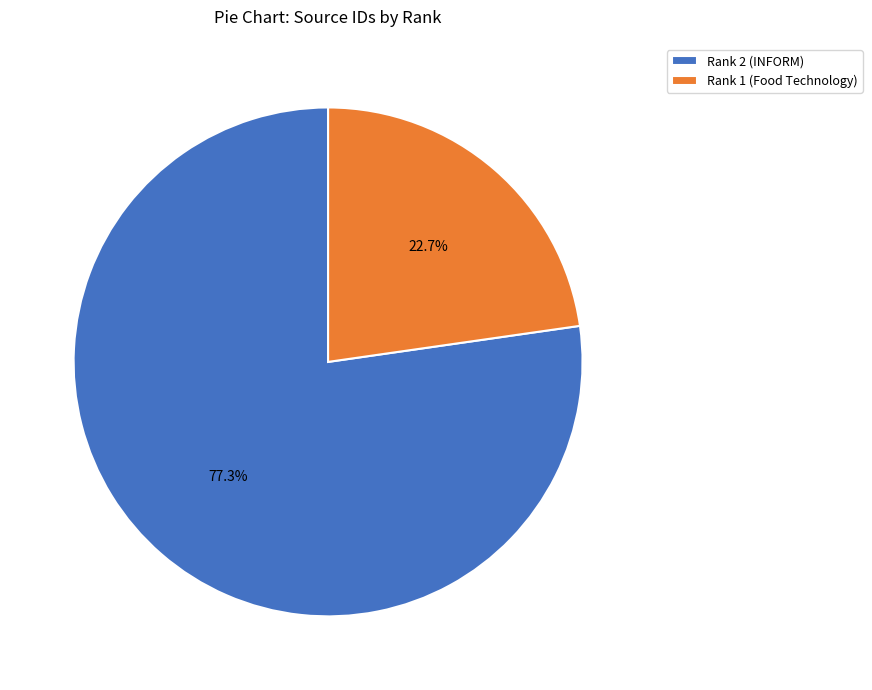

To the nearest percent, what is the difference between the largest and smallest slice percentages?

55%